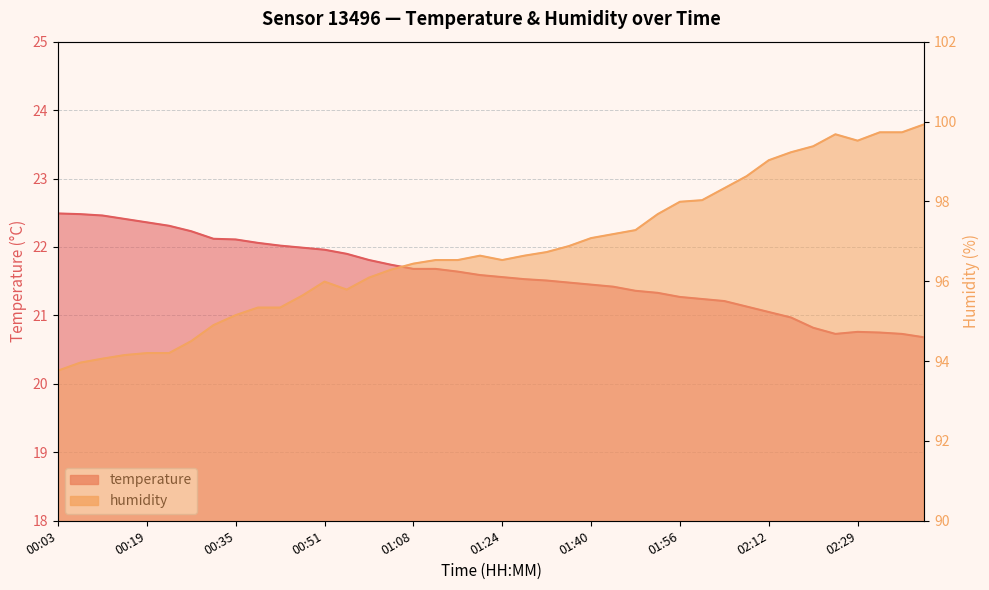

What is the maximum value for humidity?

99.9